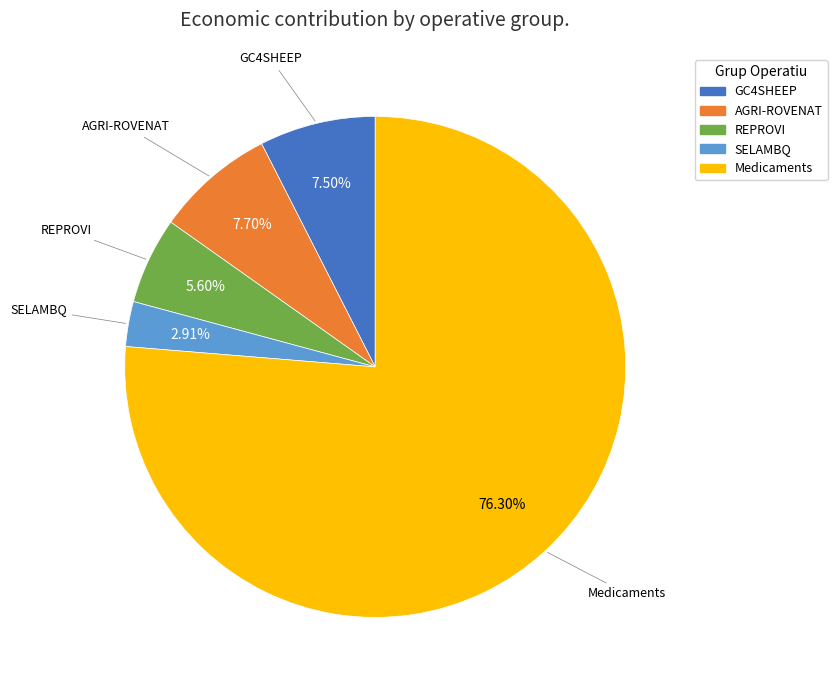

Count the number of slices in the pie.

5